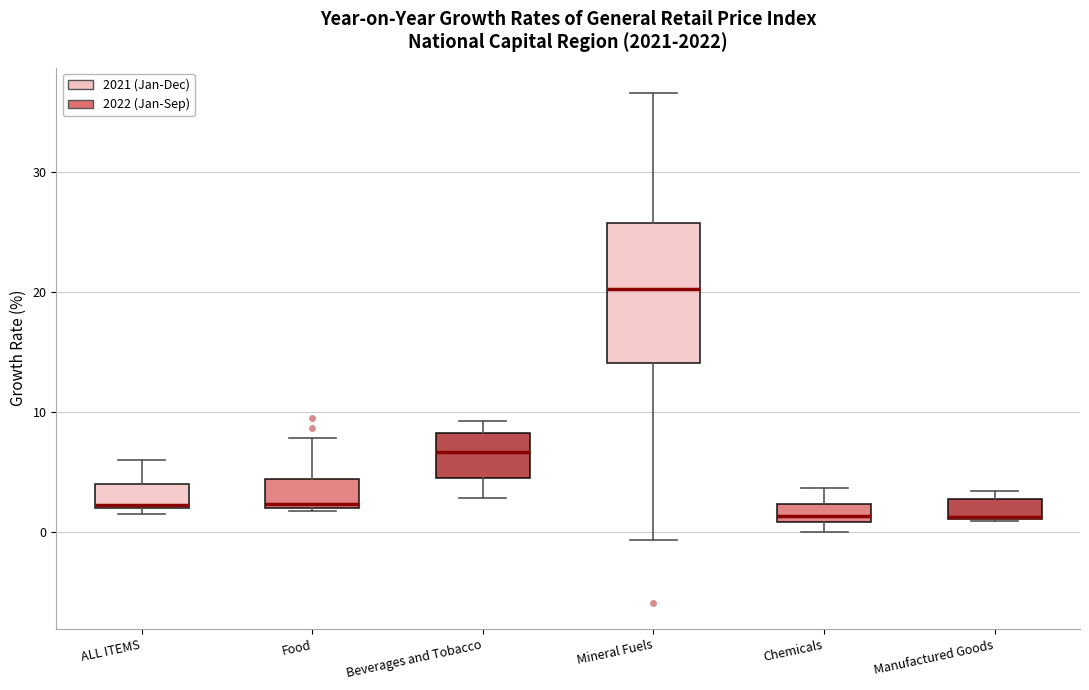

Which box has the highest median line?

Mineral Fuels